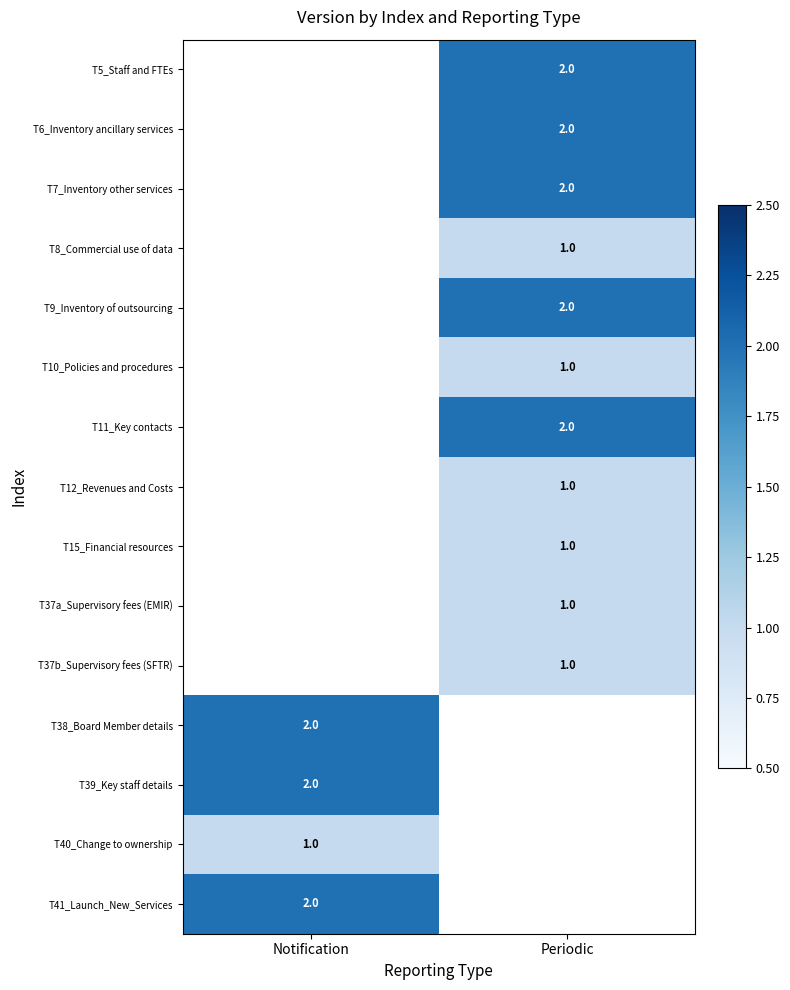

True or false: T11_Key contacts has a value of 4 at Periodic.

False